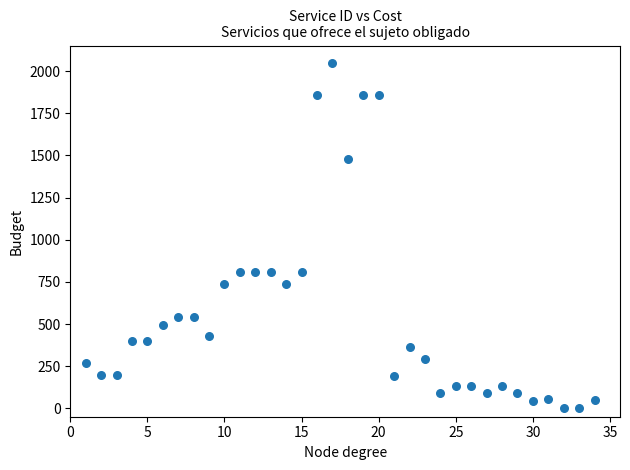

What is the range of X values (max minus min)?

33